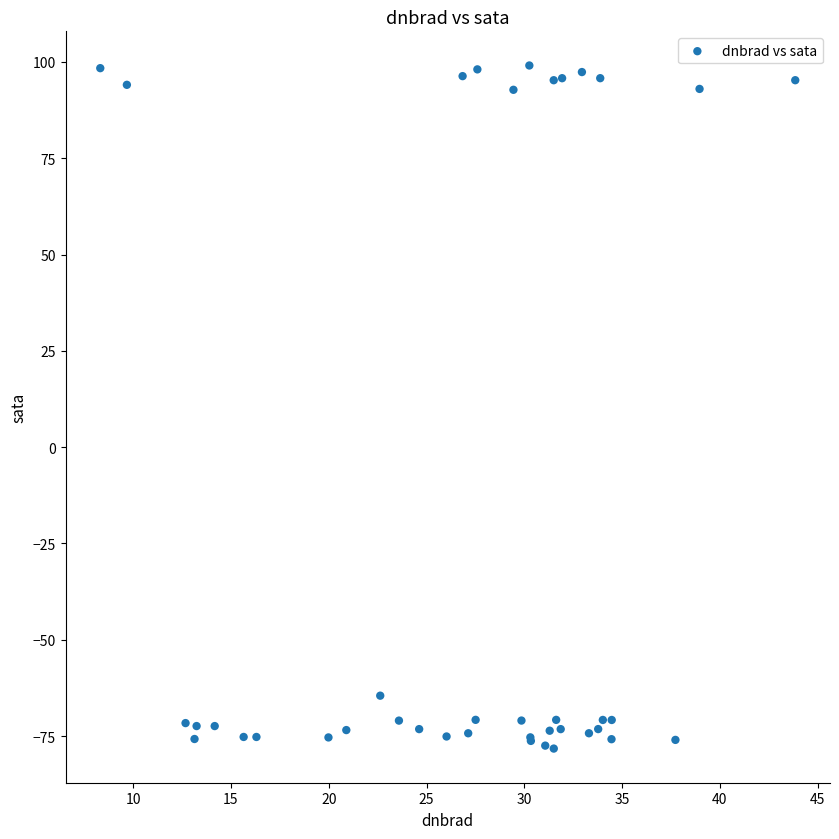

What Y value in the scatter plot is closest to 10?

-64.5